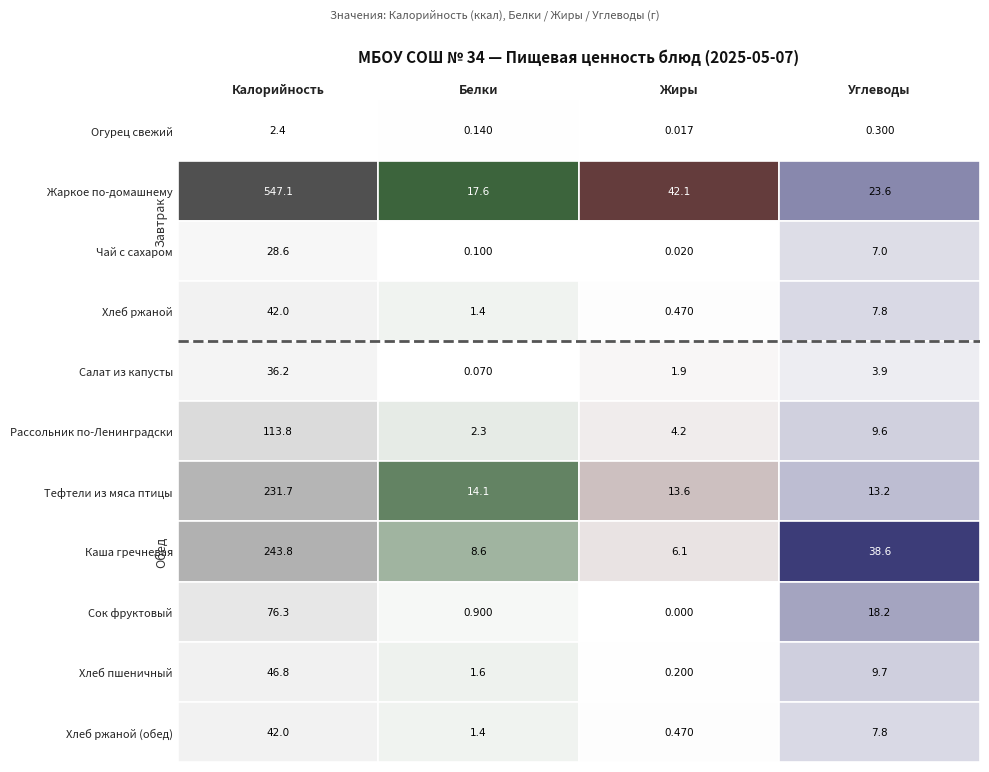

What is the approximate value of Завтрак at Завтрак?

7.8